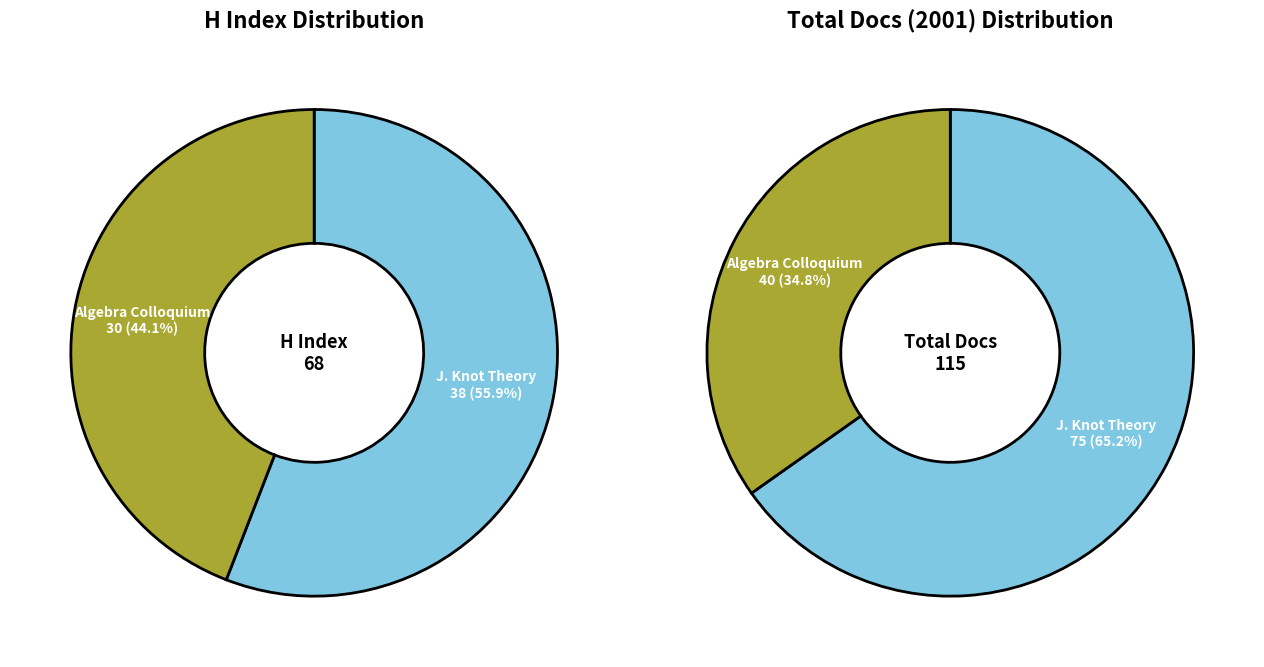

Is Journal of Knot Theory and its Ramifications the majority of the pie?

Yes